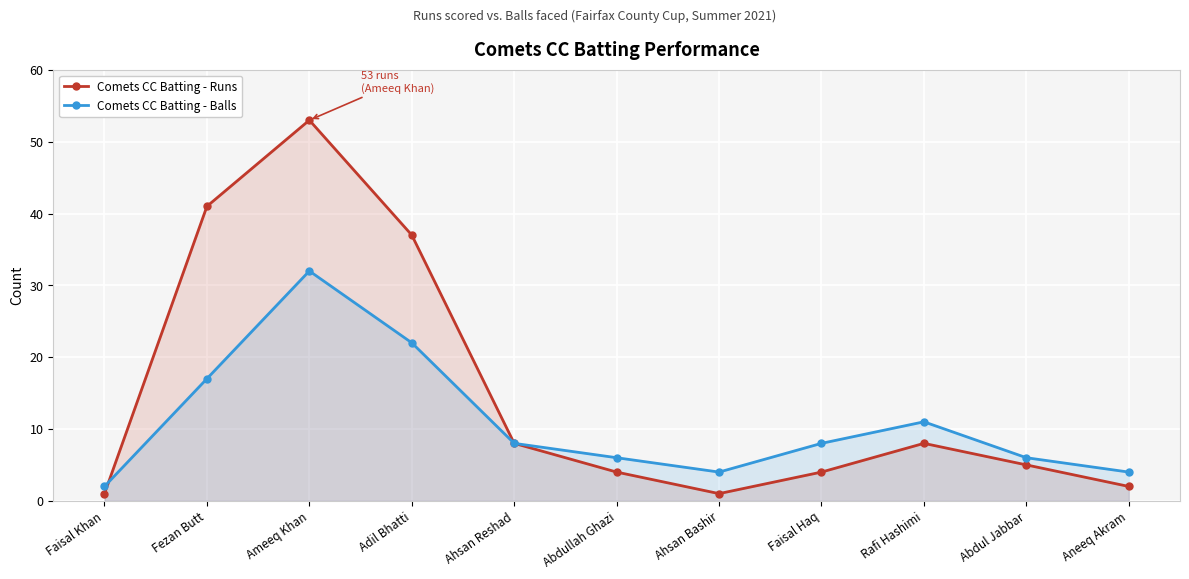

How many lines are shown in the chart?

2